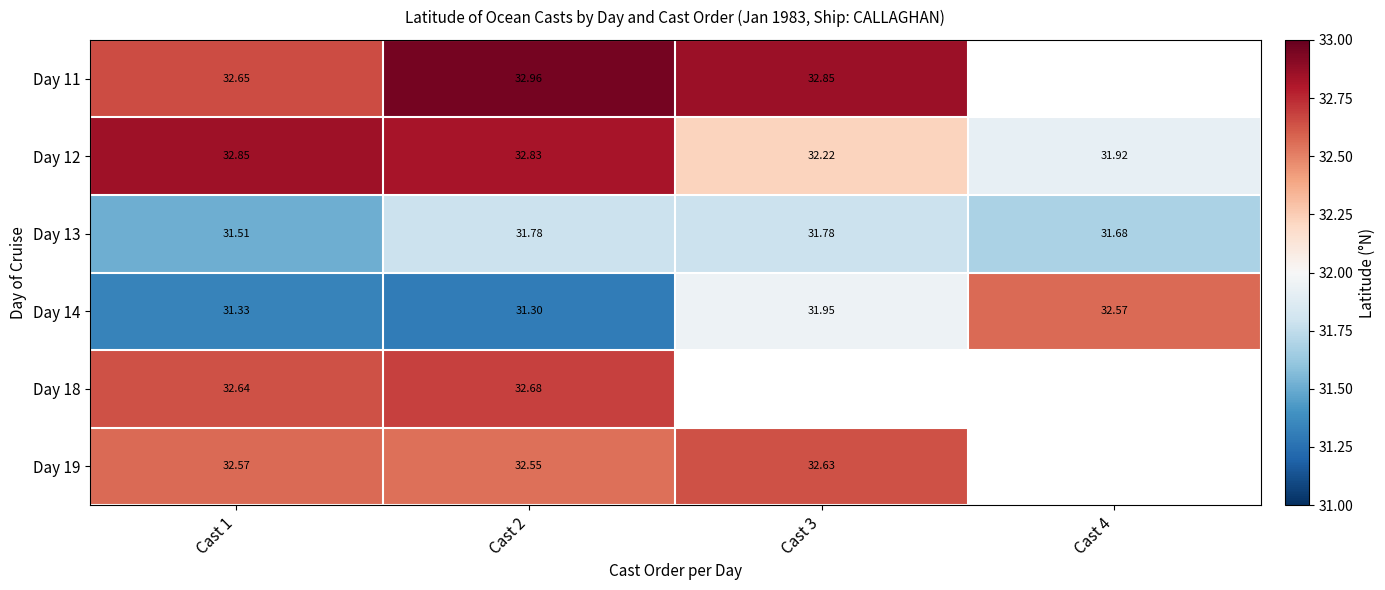

The value of Day 19 at Cast 2 is 32.5. True or false?

True